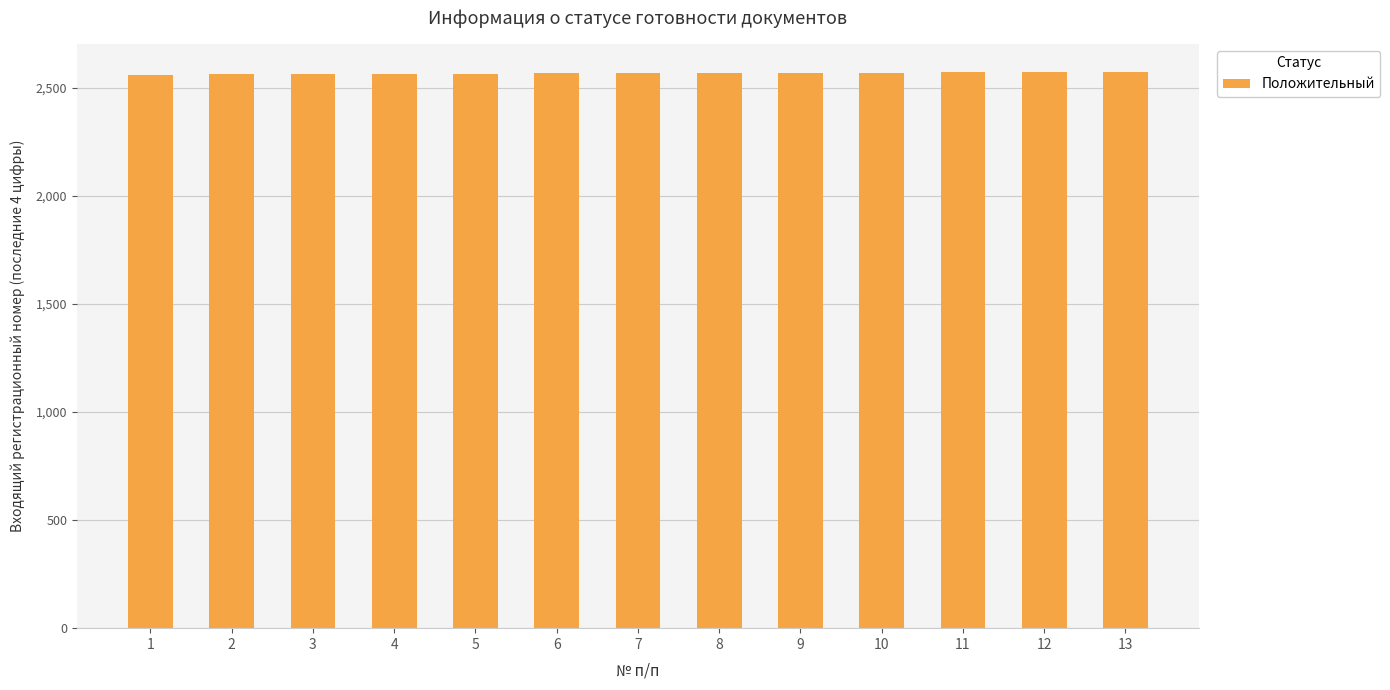

The value at 3 is 2564. True or false?

True